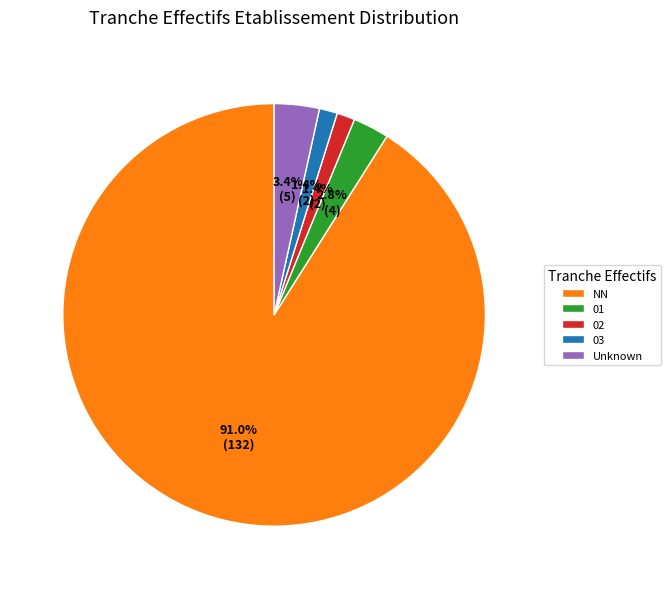

Combined, what portion of the pie is 03 and Unknown?

4.8%